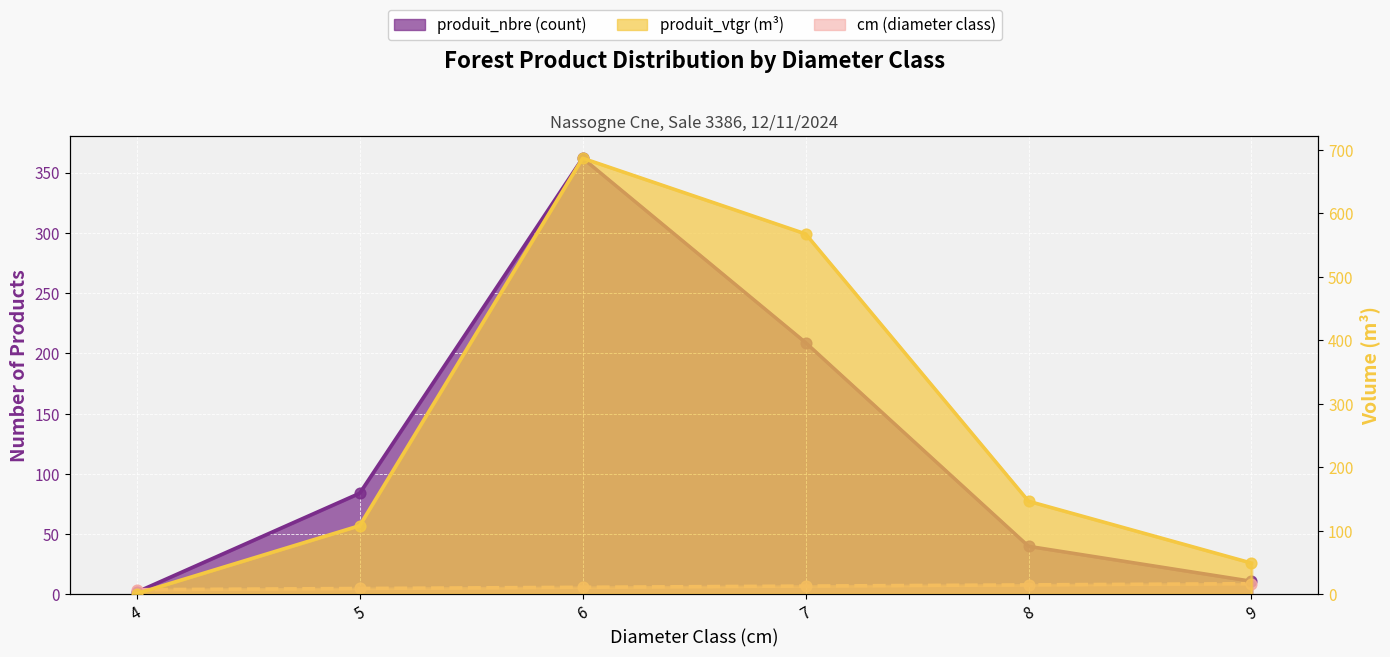

Is the value of cm at 6 greater than the value of produit_nbre at 5?

No